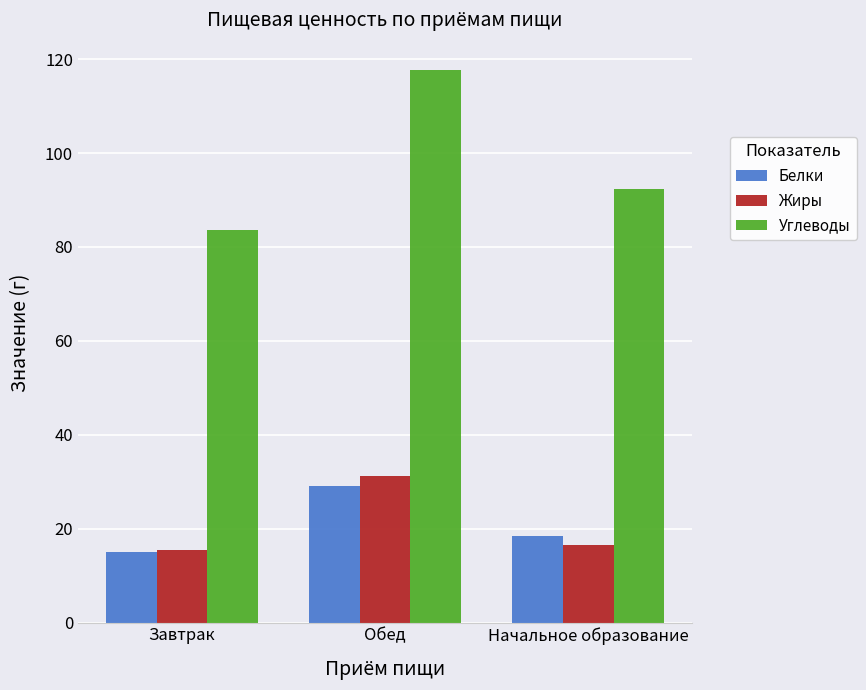

Is the value of Белки at Начальное образование greater than the value of Углеводы at Завтрак?

No